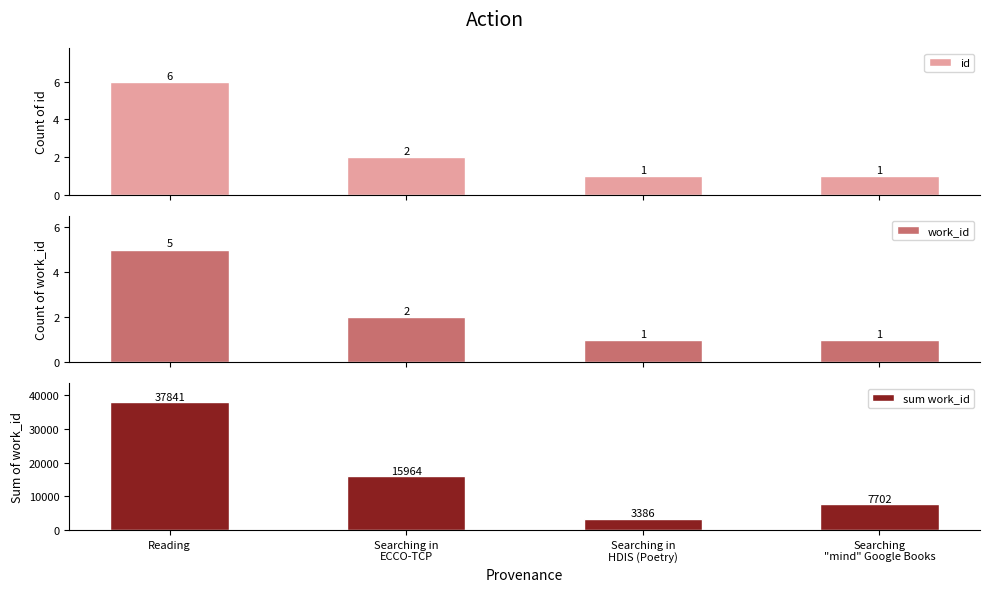

What is the difference between the maximum and minimum values in the sum work_id series?

34455